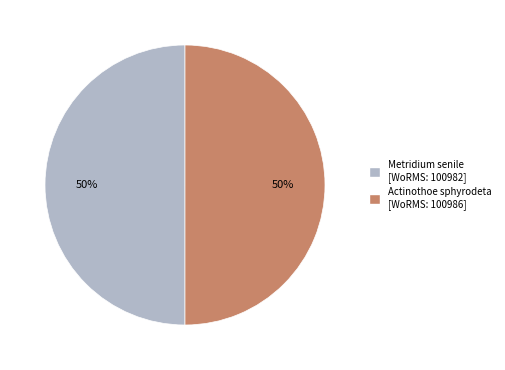

Is the sum of Metridium senile and Actinothoe sphyrodeta greater than half?

Yes